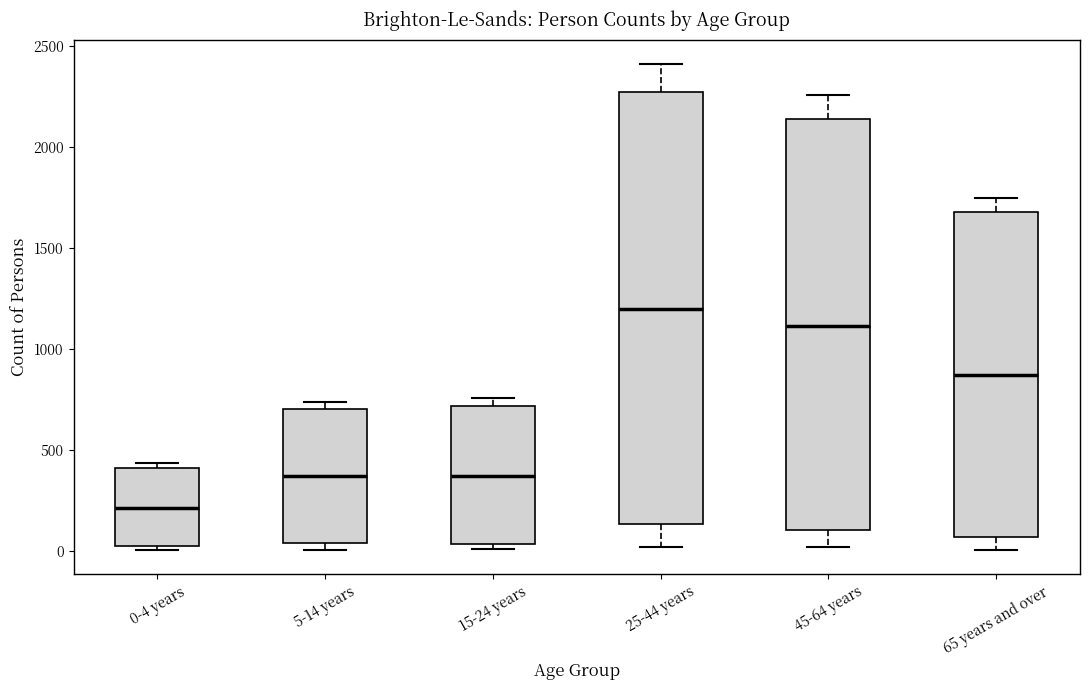

Reading left to right, read every box against the y-axis: the position of its median line, the range the box covers, and the ends of its whiskers. The values are not printed on the chart, so give them approximately, as read against the axis.

0-4 years: median 200, box 0 to 400, whiskers 0 (just below the box's lower edge) to 450
5-14 years: median 350, box 50 to 700, whiskers 0 to 750
15-24 years: median 350, box 50 to 700, whiskers 0 to 750
25-44 years: median 1200, box 150 to 2250, whiskers 0 to 2400
45-64 years: median 1100, box 100 to 2150, whiskers 0 to 2250
65 years and over: median 850, box 50 to 1650, whiskers 0 to 1750